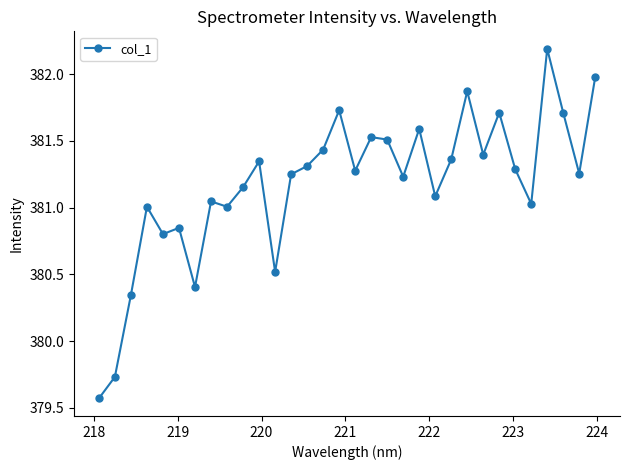

What is the sum of all values?

12197.5